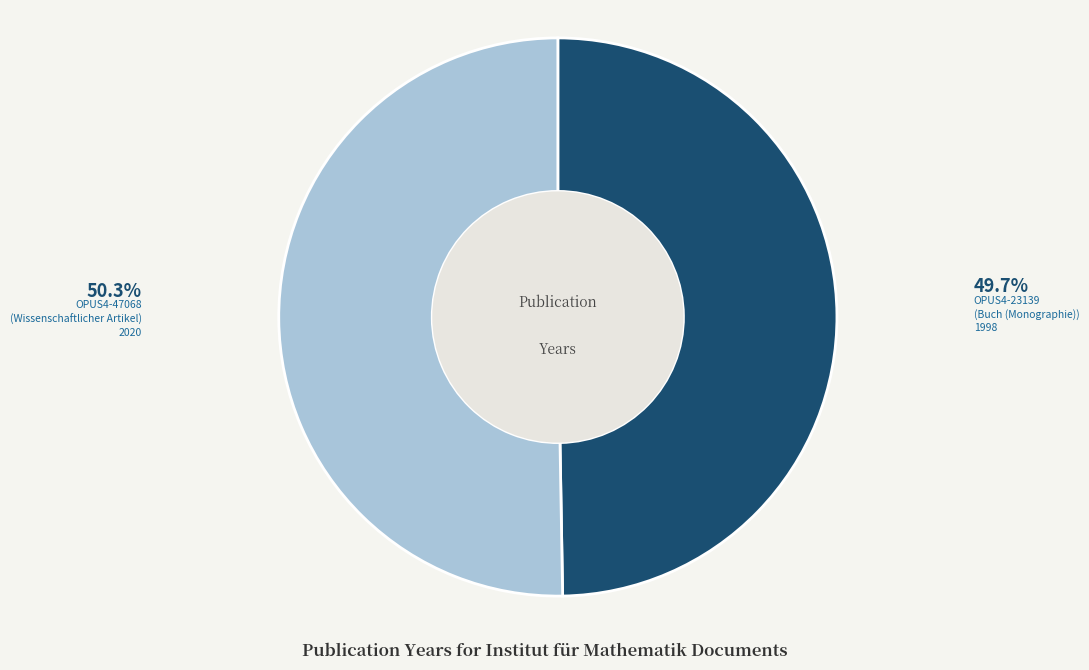

What is the ratio of the value at OPUS4-23139 to the value at OPUS4-47068?

1.0